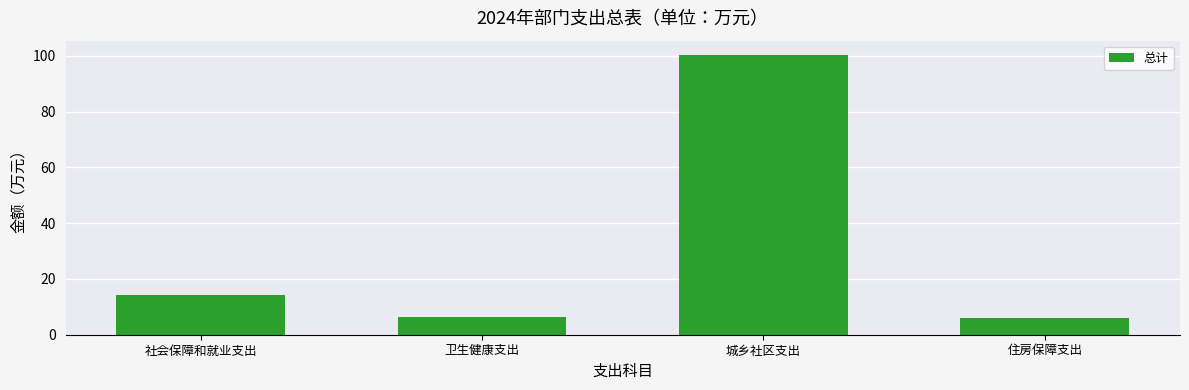

What is the sum of all values?

126.9